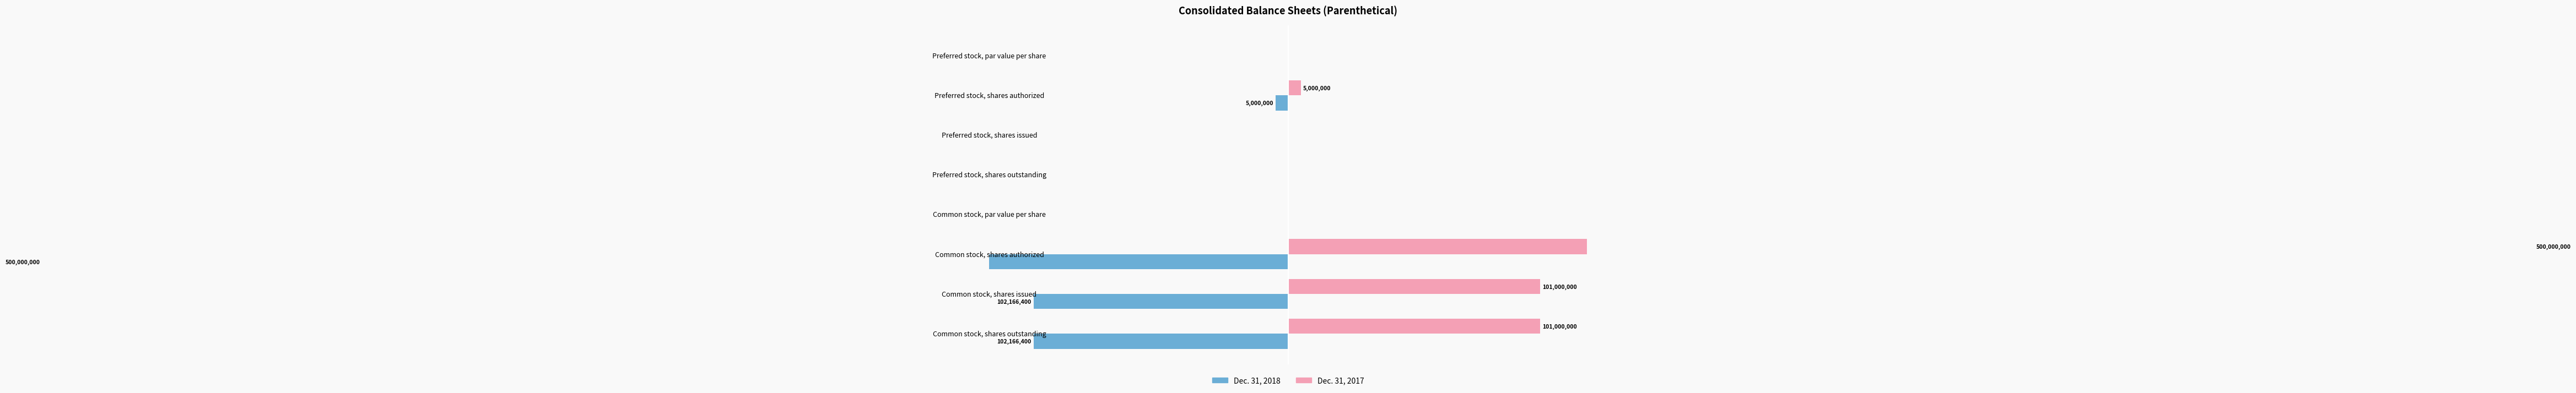

What are all the series names shown in the legend?

Dec. 31, 2018, Dec. 31, 2017